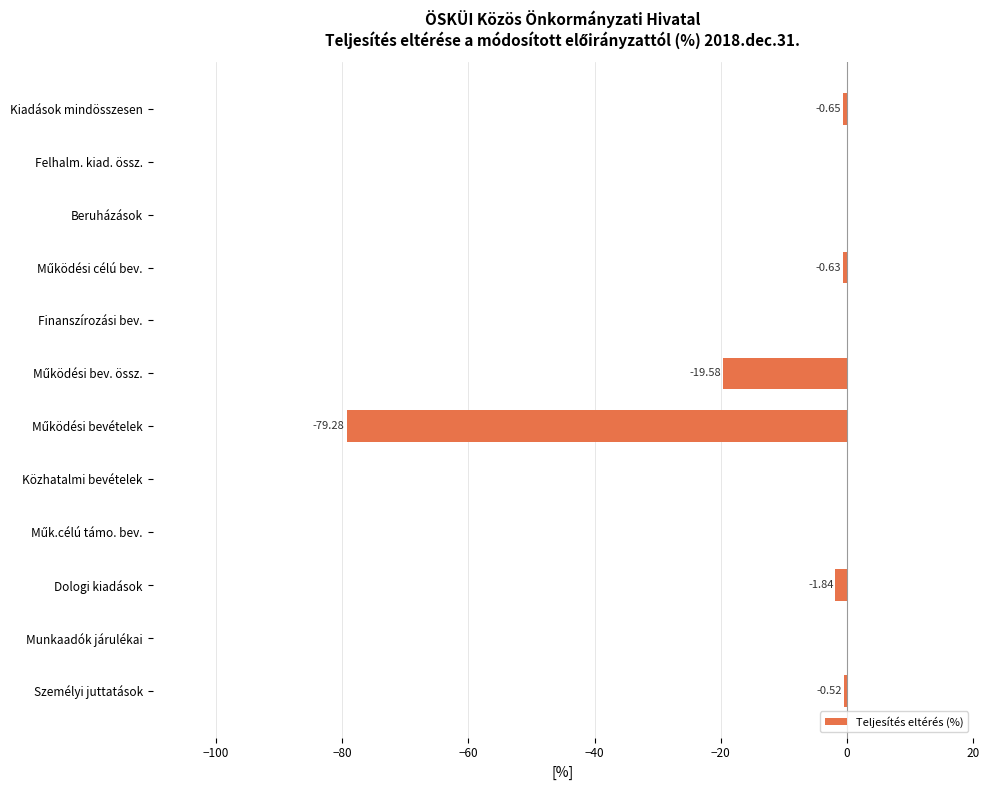

What is the sum of all values?

-102.5